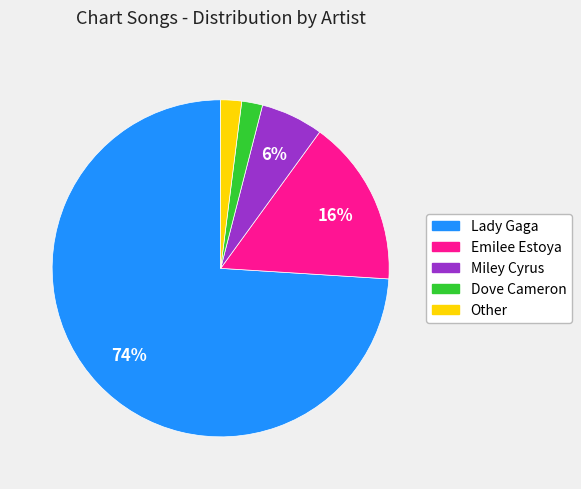

To the nearest percent, what is the difference between the Other and Lady Gaga slice percentages?

72%